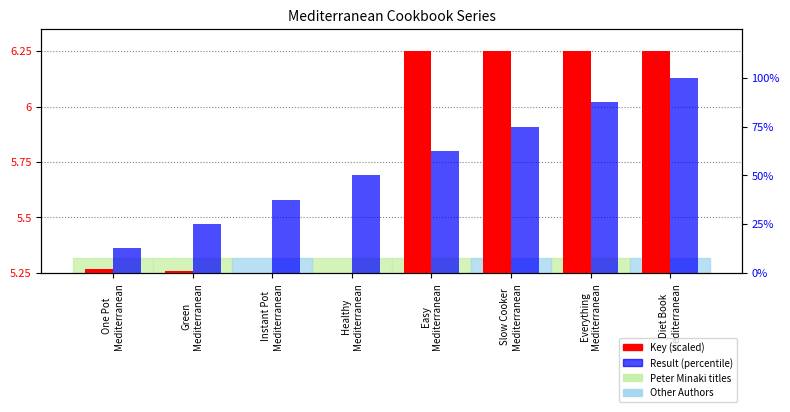

At which label does Result (percentile) reach its peak?

Diet Book
Mediterranean